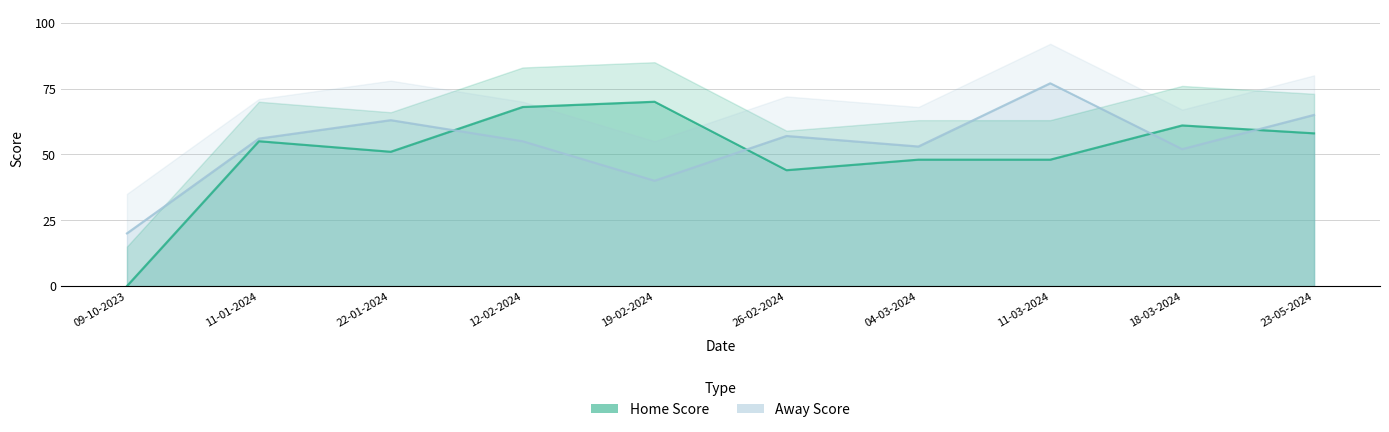

What is the value of the Home Score point at the 10th from the left?

58